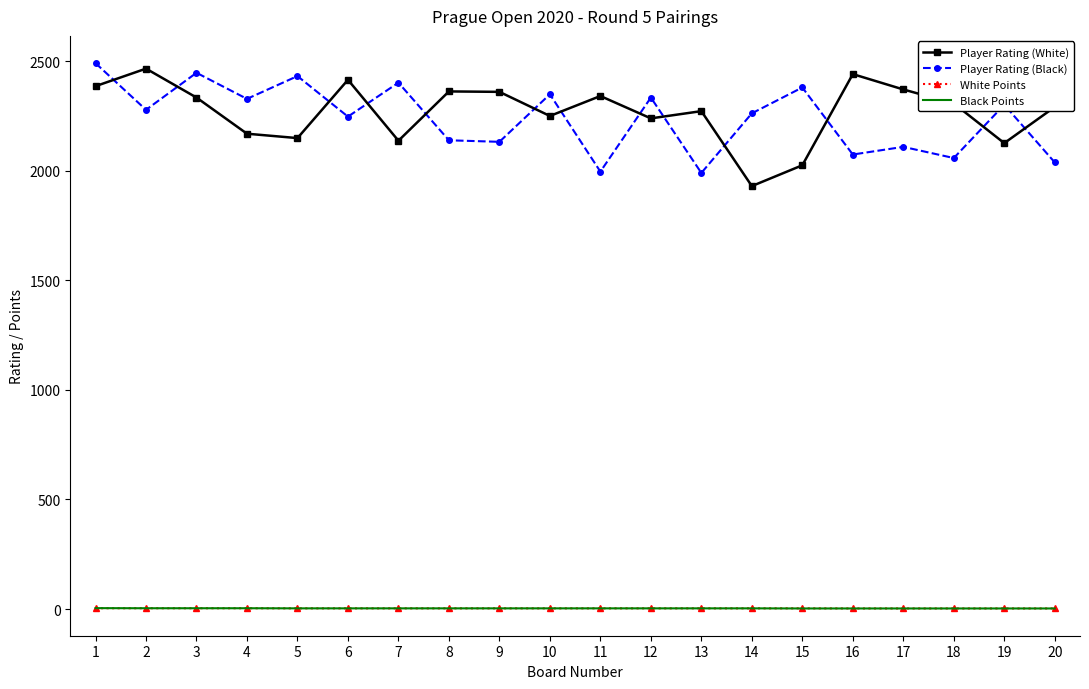

Is the value of Player Rating (Black) at 5 greater than the value of Black Points at 19?

Yes